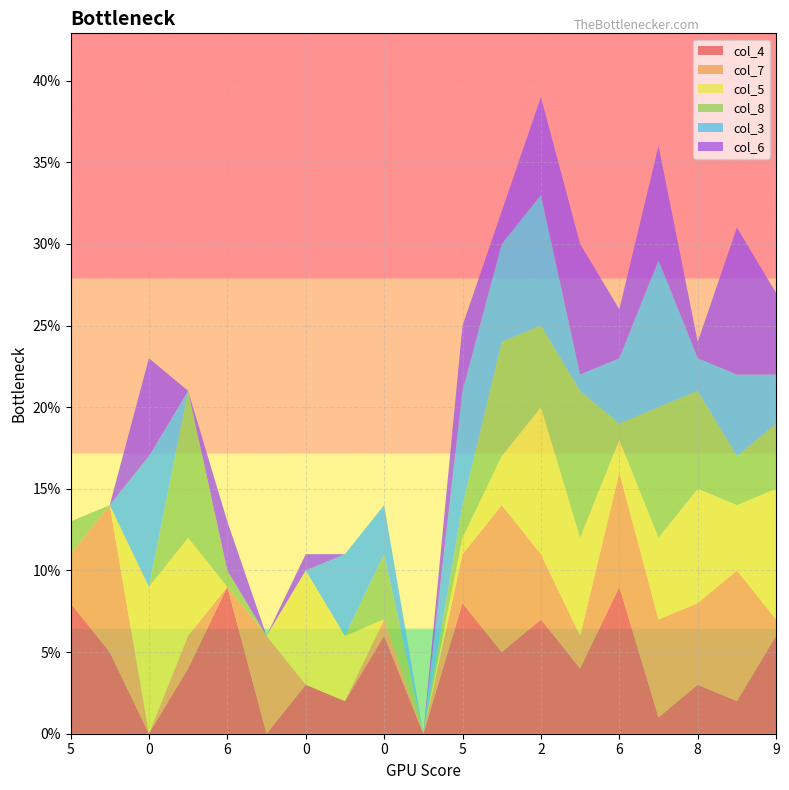

Reading right to left, what are all the values shown in this chart?

col_4: 6	2	3	1	9	4	7	5	8	0	6	2	3	0	9	4	0	5	8
col_7: 1	8	5	6	7	2	4	9	3	0	1	0	0	6	0	2	0	9	3
col_5: 8	4	7	5	2	6	9	3	1	0	0	4	7	0	0	6	9	0	0
col_8: 4	3	6	8	1	9	5	7	2	0	4	0	0	0	1	9	0	0	2
col_3: 3	5	2	9	4	1	8	6	7	0	3	5	0	0	0	0	8	0	0
col_6: 5	9	1	7	3	8	6	2	4	0	0	0	1	0	3	0	6	0	0